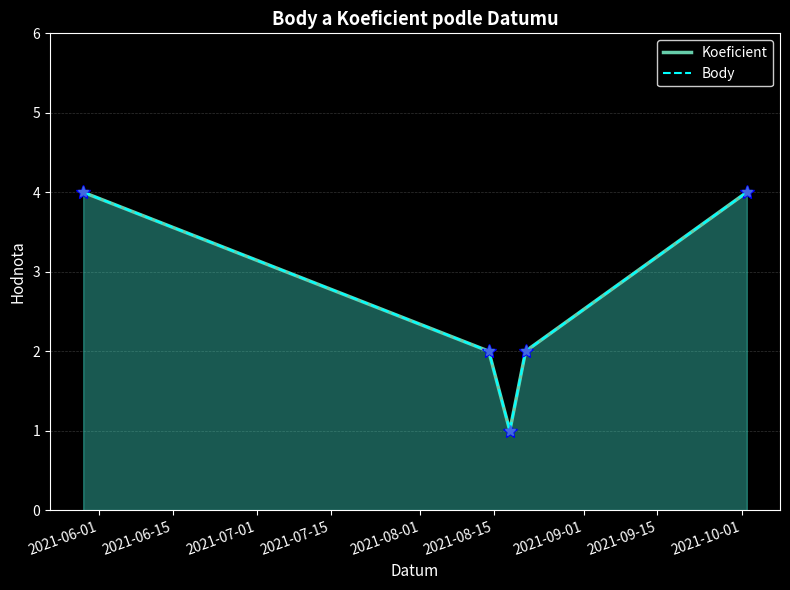

What are all the series names shown in the legend?

Koeficient, Body